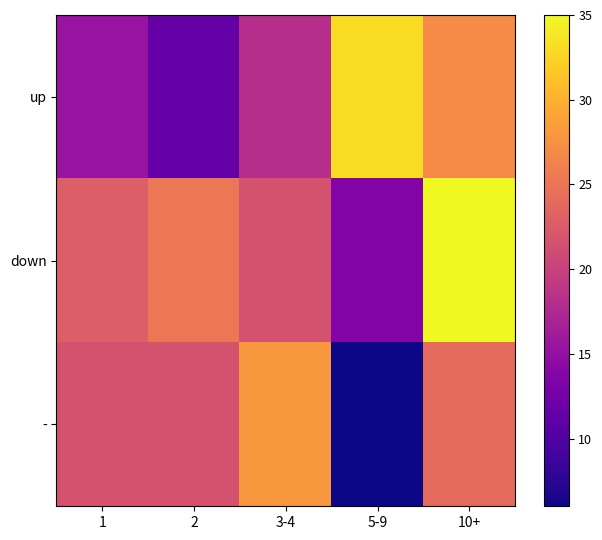

At which category does the chart reach its peak across all series?

10+